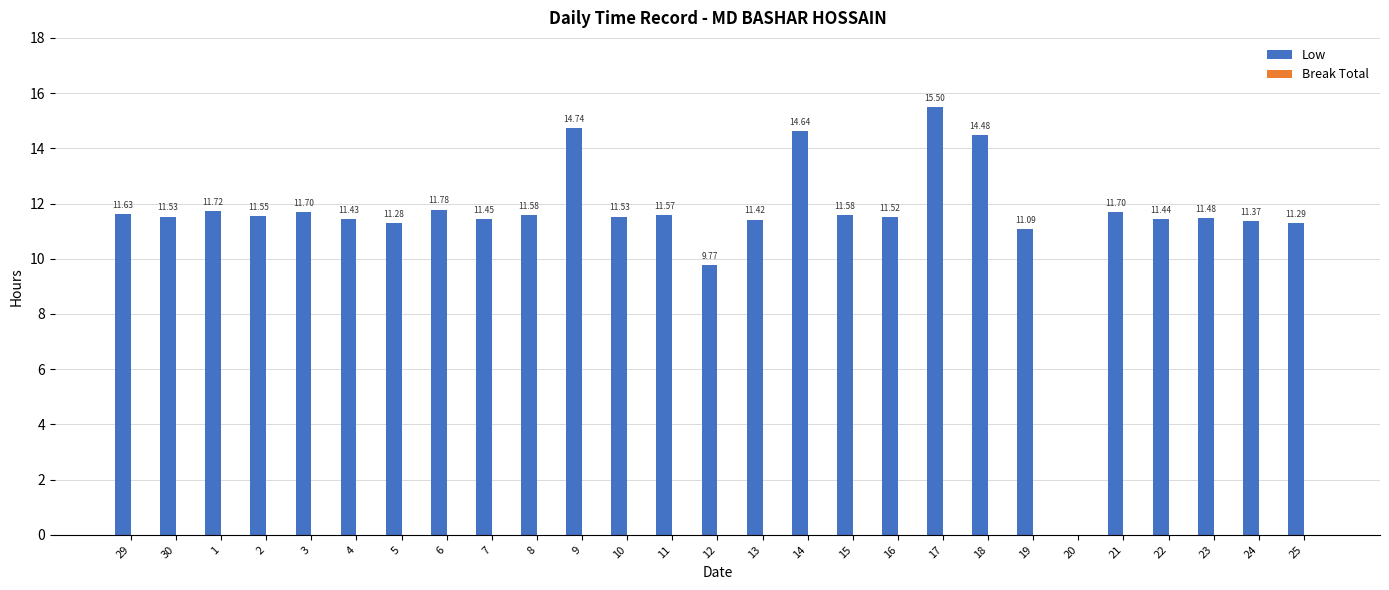

What is the change in value from 5 to 8?

+0.3